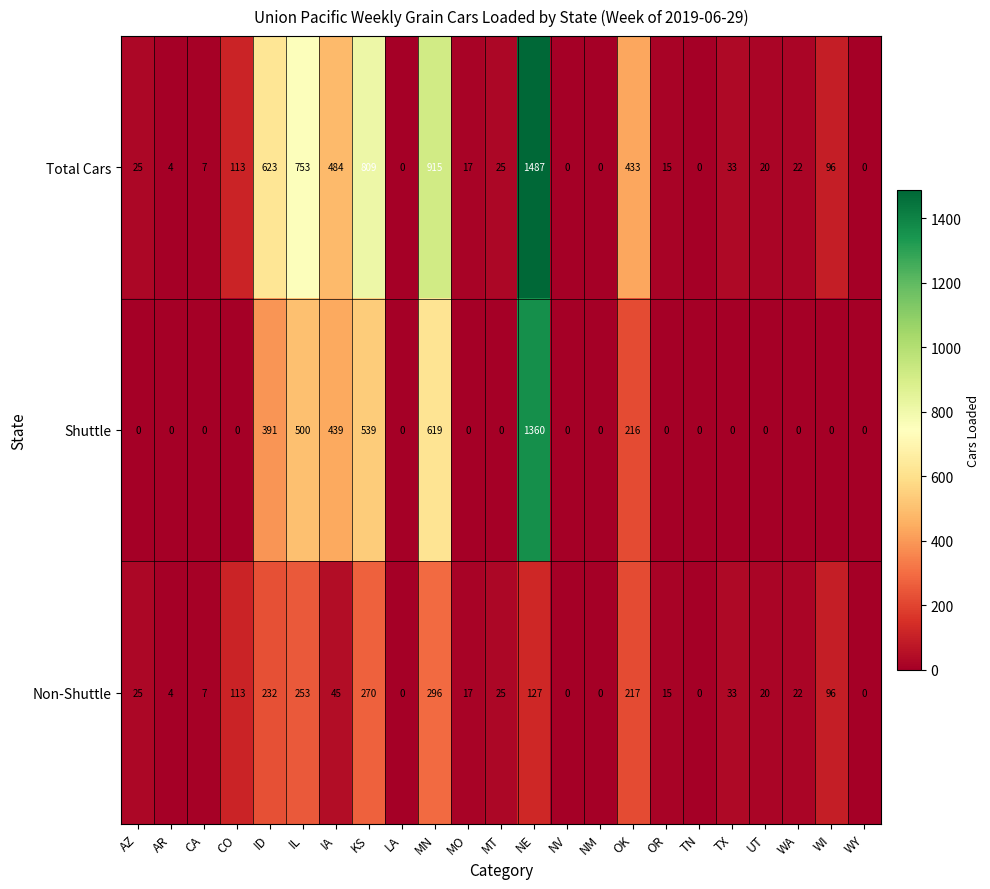

List the series in order of their peak value, highest first.

Total Cars, Shuttle, Non-Shuttle